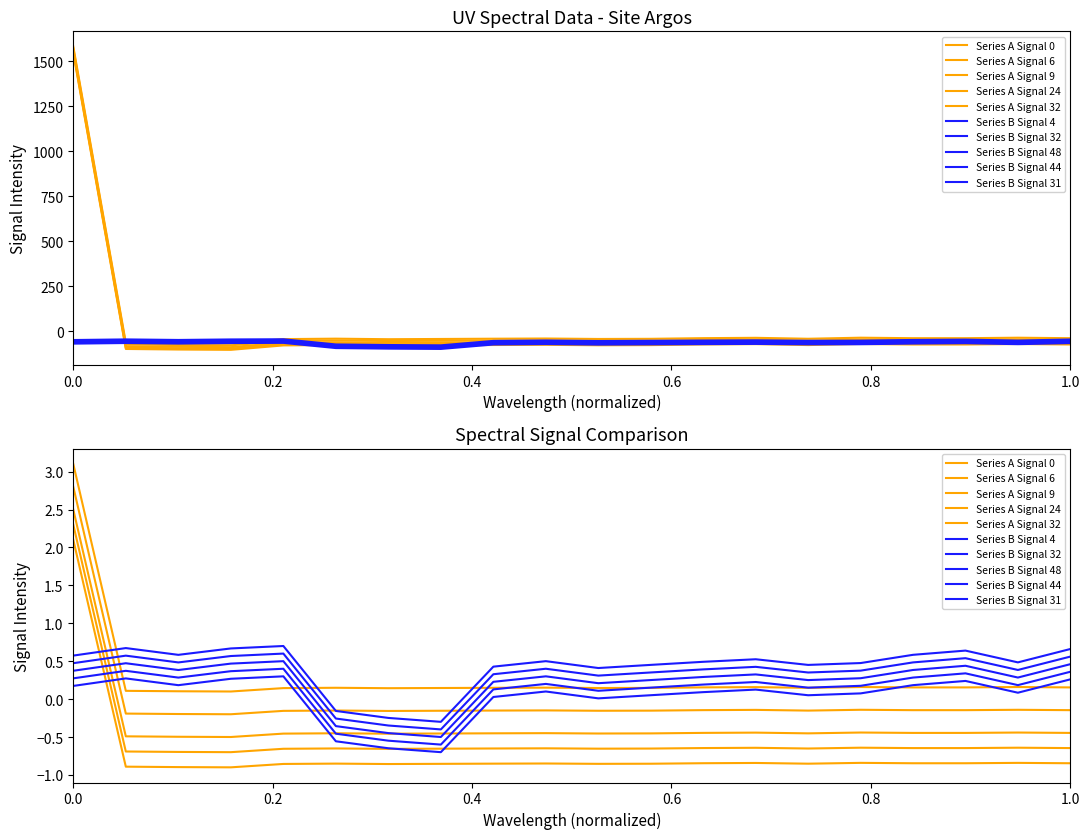

What is the maximum value shown in the chart?

1562.7